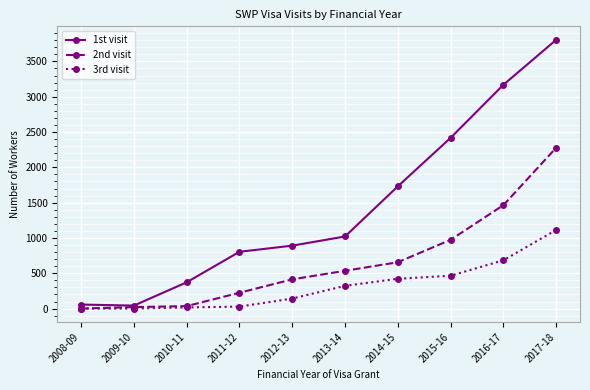

The value of 2nd visit at 2016-17 is 2612. True or false?

False